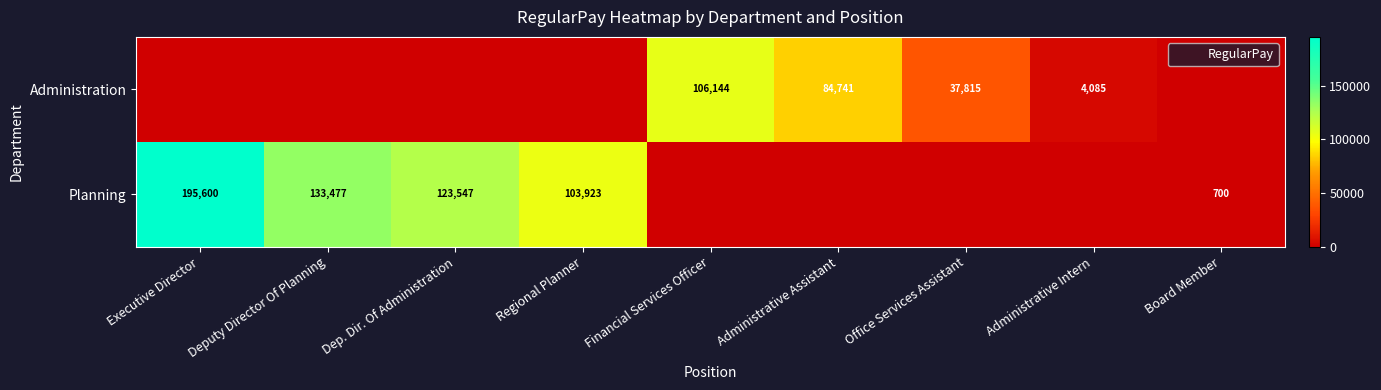

Which category has the lowest value across all series?

Executive Director